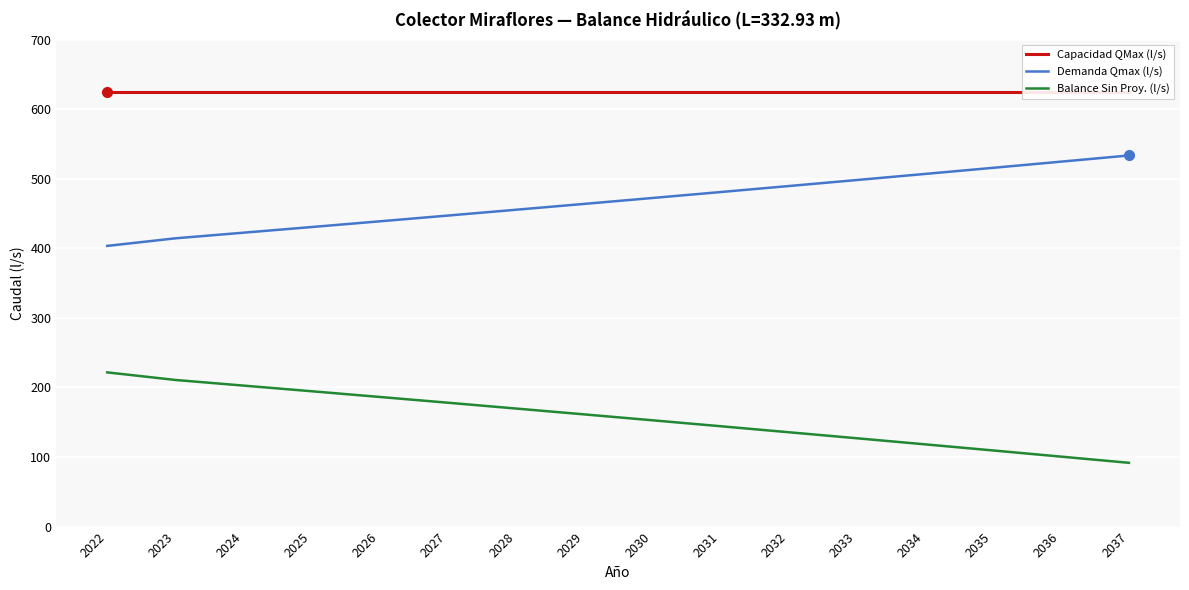

What is the sum of all Demanda Qmax (l/s) values?

7495.8